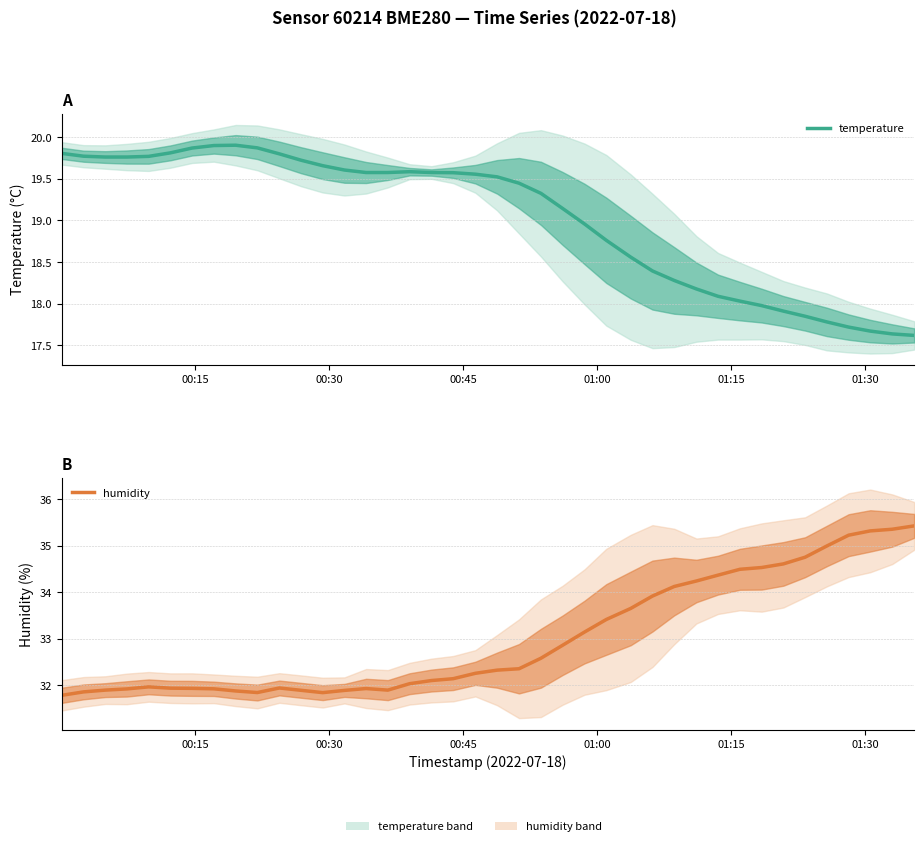

Is it true that temperature equals 31.0 at 21?

False